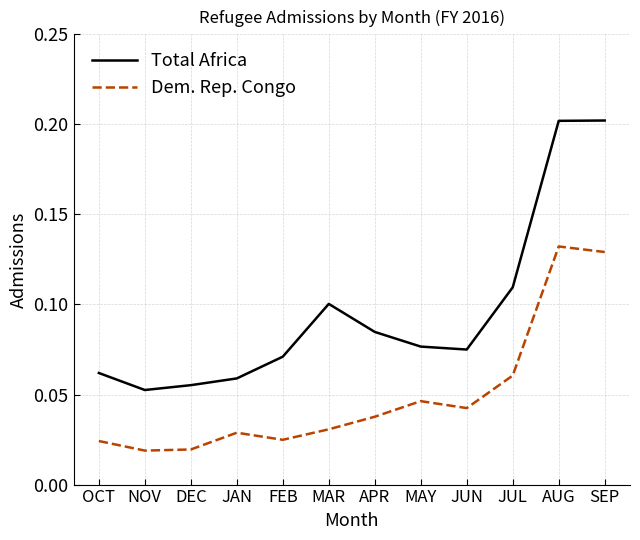

True or false: Dem. Rep. Congo and Total Africa intersect in this chart.

False